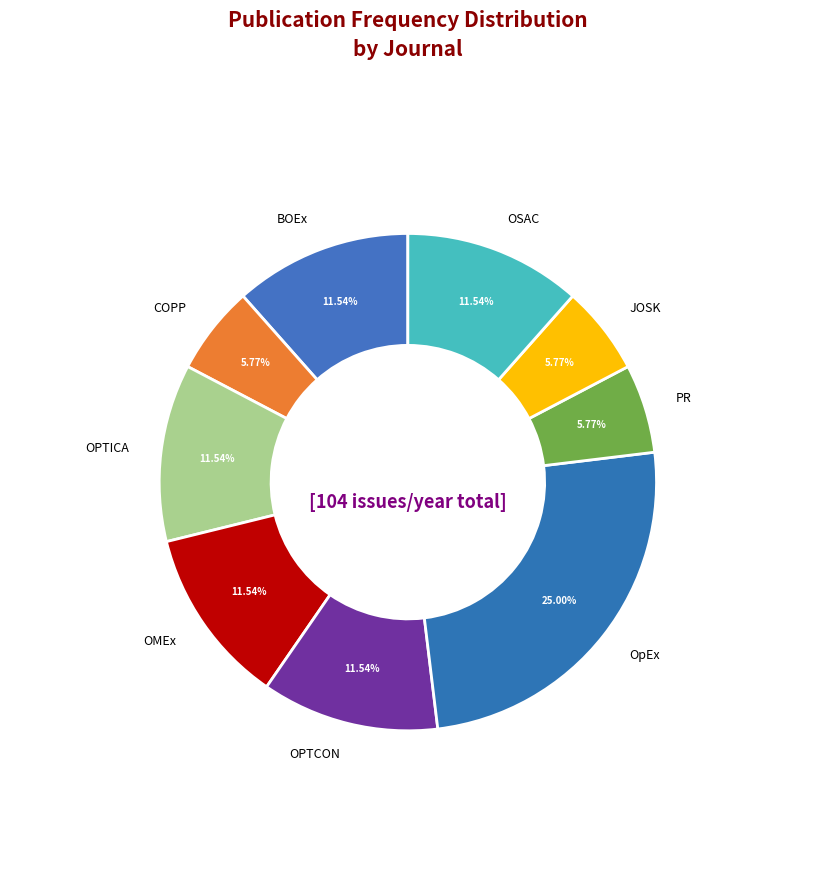

Which category has the biggest portion of the pie?

OpEx